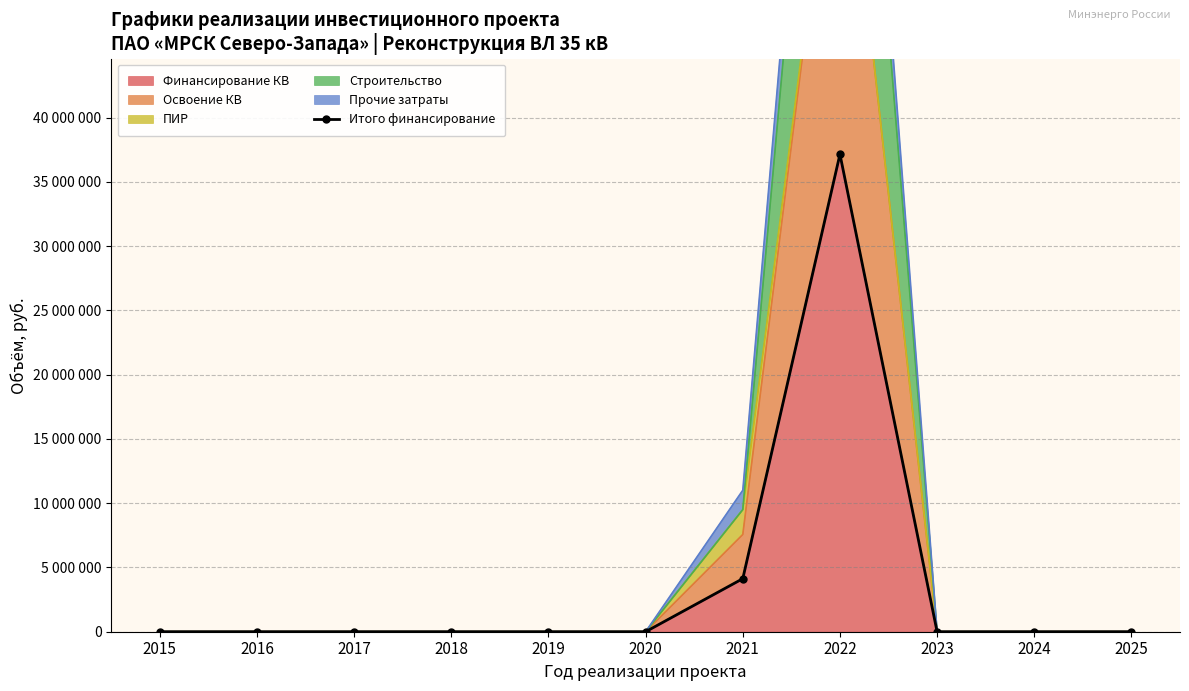

What is the greatest value displayed?

37153080